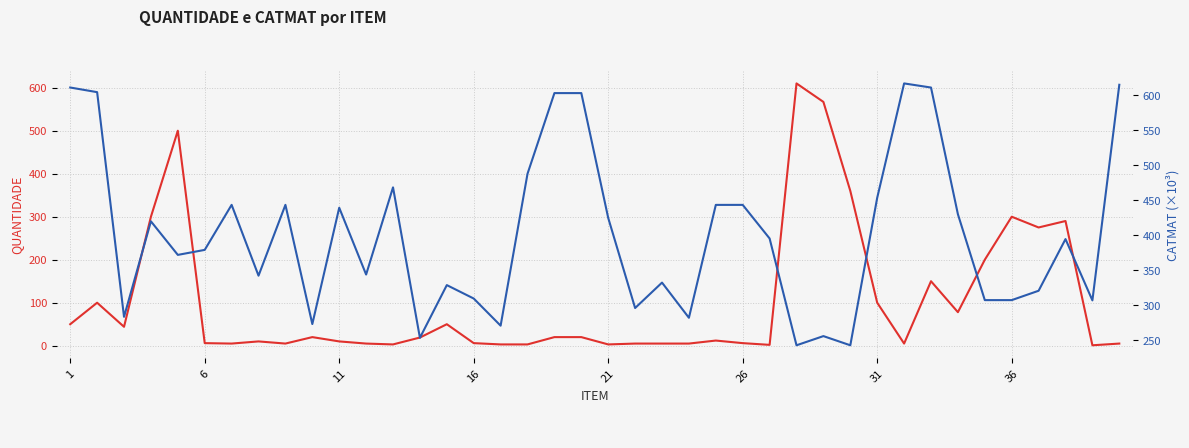

How many lines are shown in the chart?

2